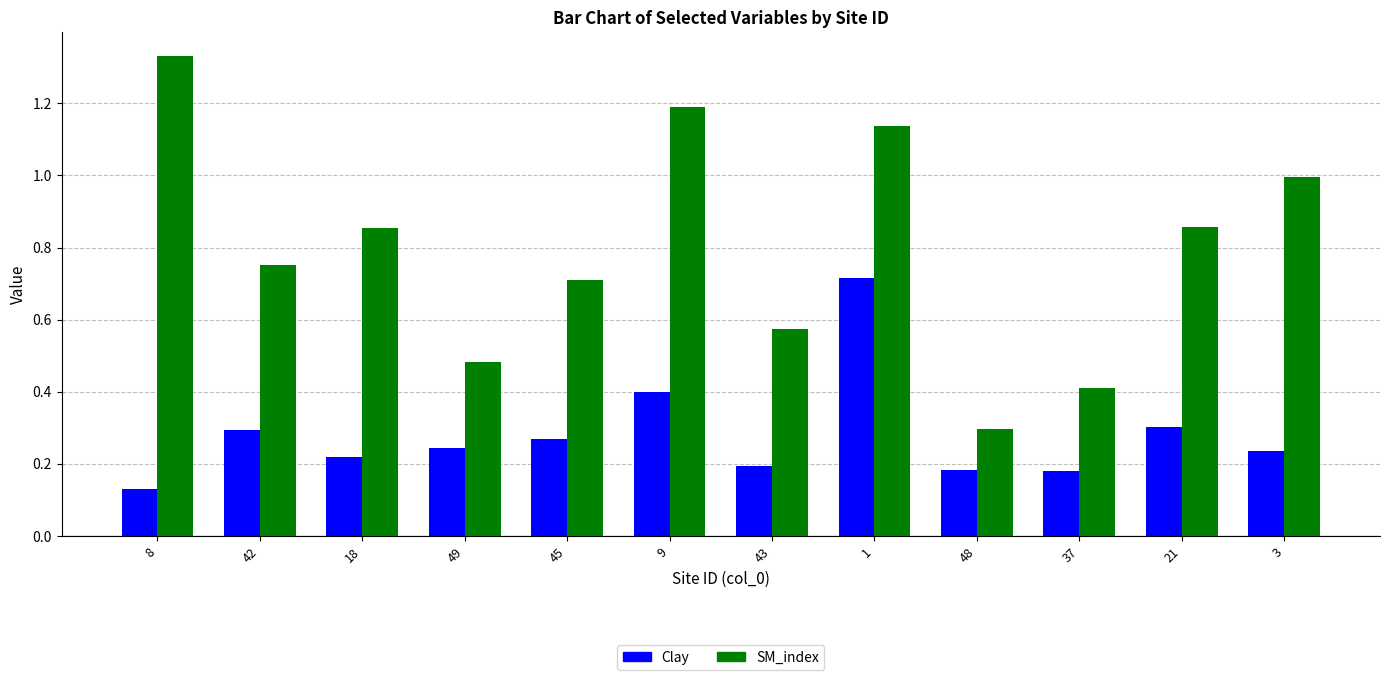

At which label is SM_index closest to 0?

48